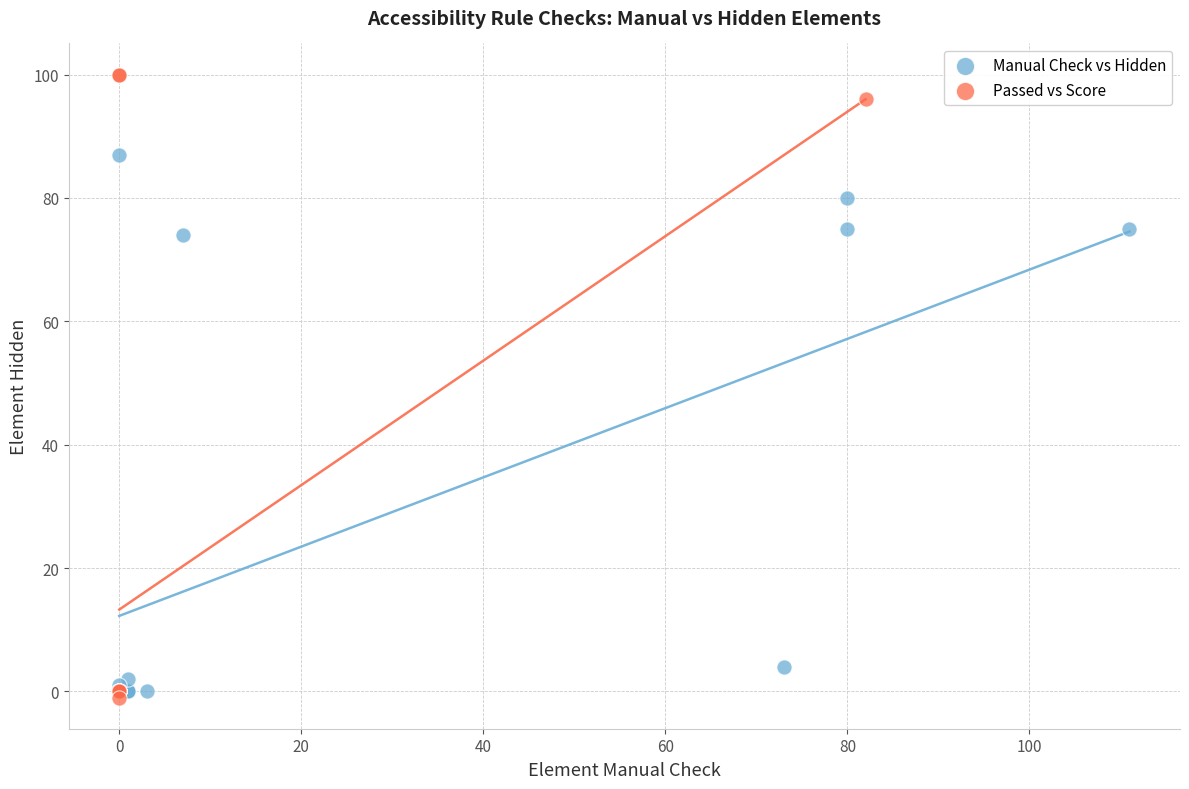

Which series reaches the maximum Y coordinate?

Passed vs Score